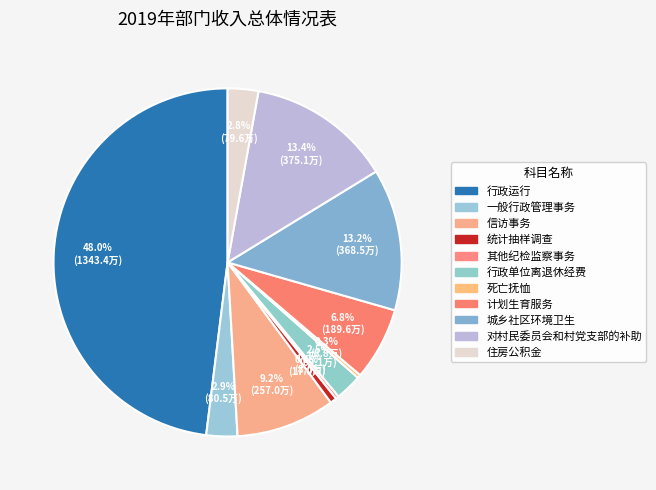

Which slice is the largest?

行政运行